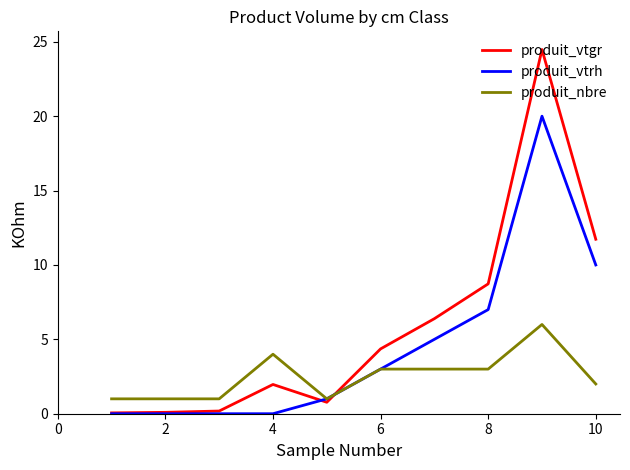

Rank the series by their maximum value, from highest to lowest.

produit_vtgr, produit_vtrh, produit_nbre